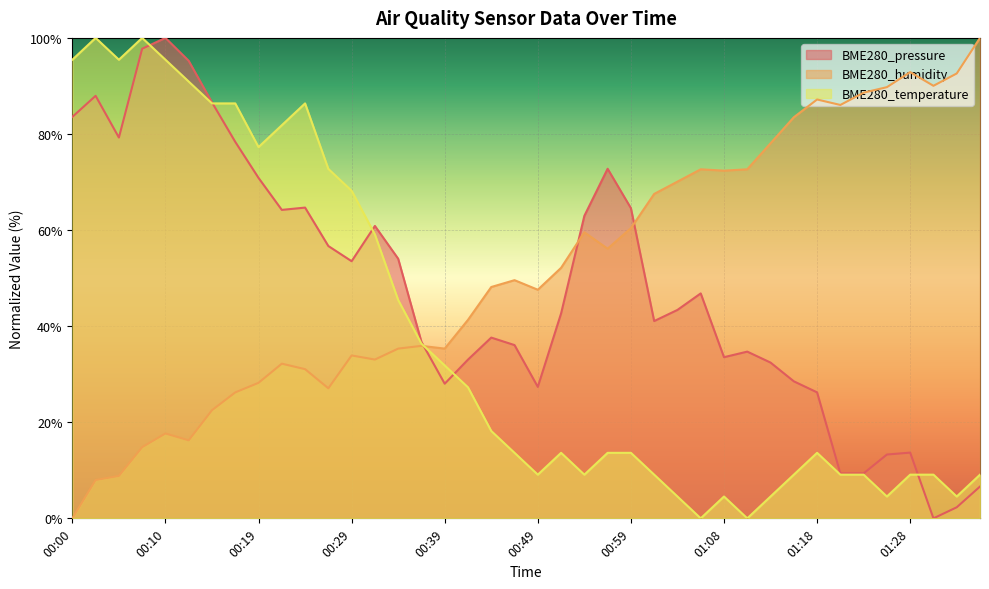

What is the sum of the BME280_pressure values at 00:07 and 01:23?

107.1